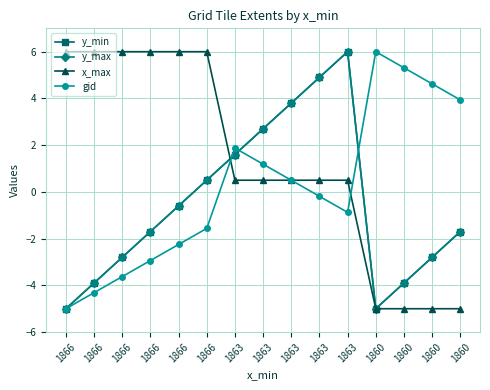

At how many categories does at least one series exceed 5?

9